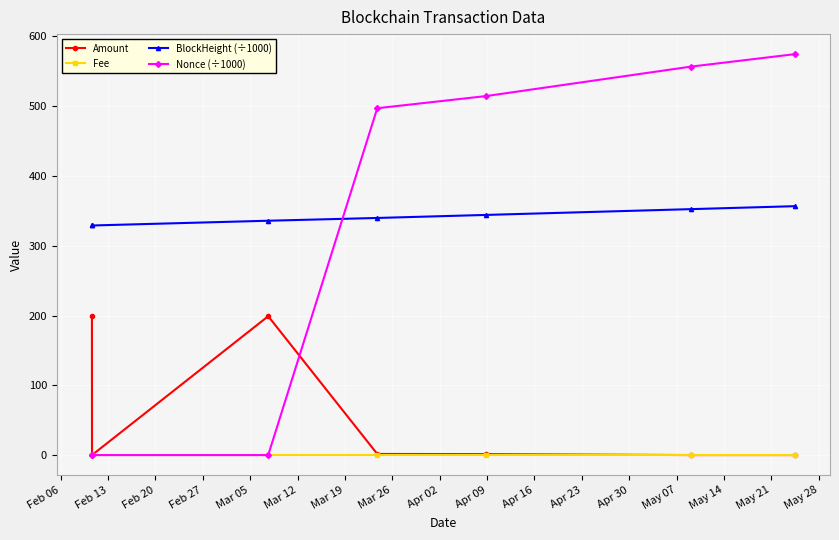

Which series has the largest total across all categories?

BlockHeight (÷1000)